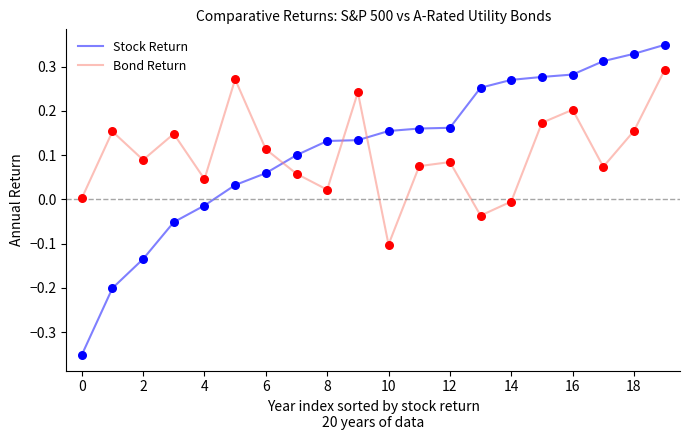

Which series has the largest range (max minus min)?

Stock Return